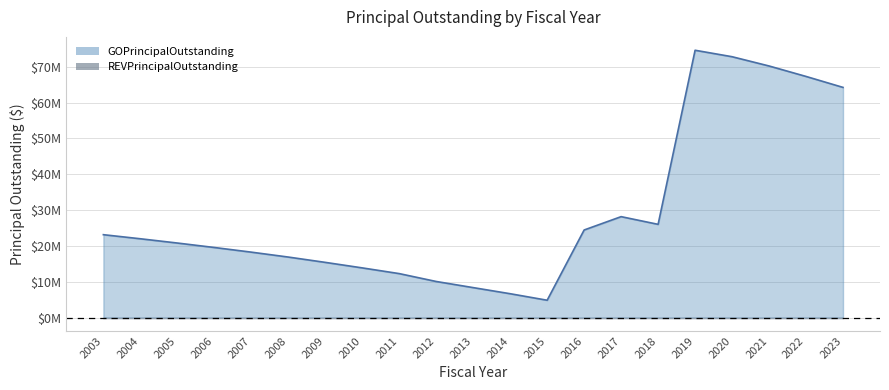

Does the chart display data point markers on the line(s)?

No